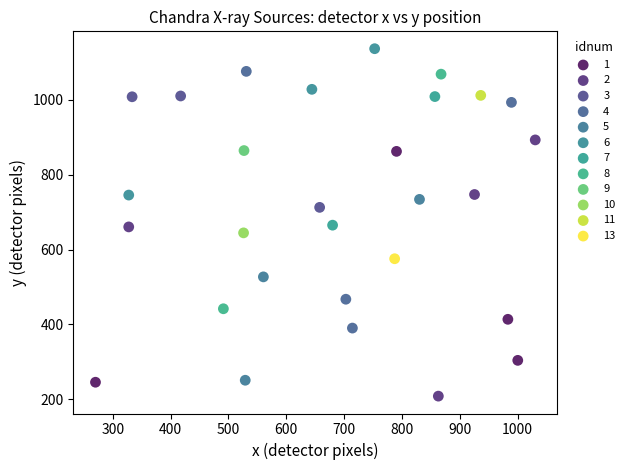

Which series contains the highest Y value?

6